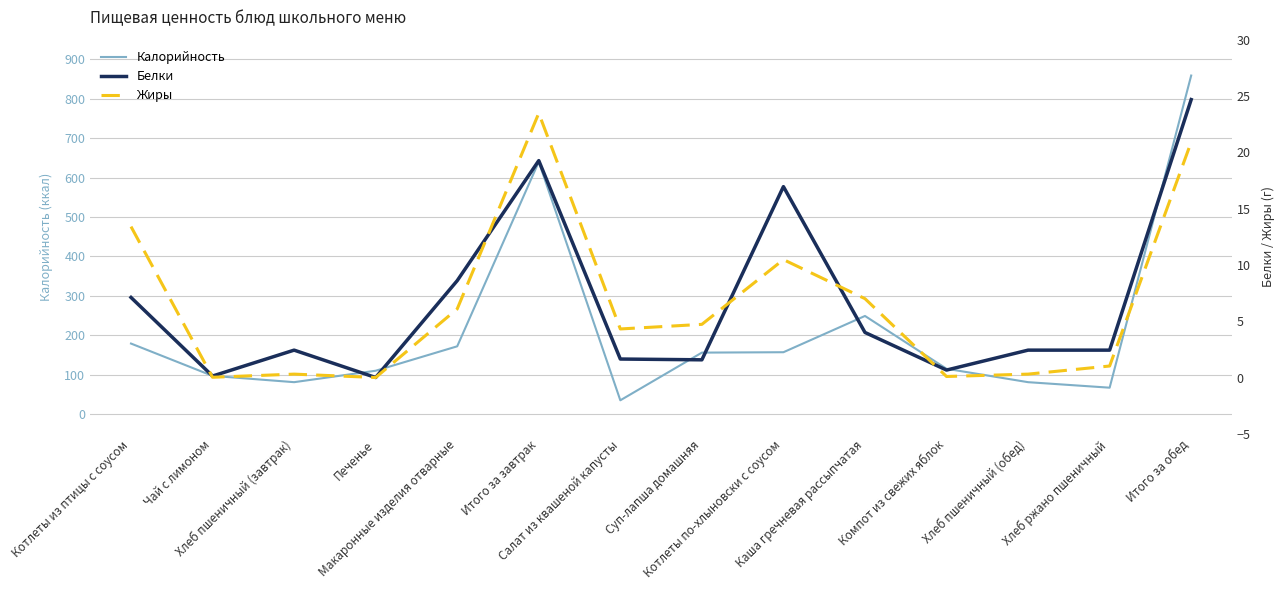

What is the label of the 3rd point from the left?

Хлеб пшеничный (завтрак)